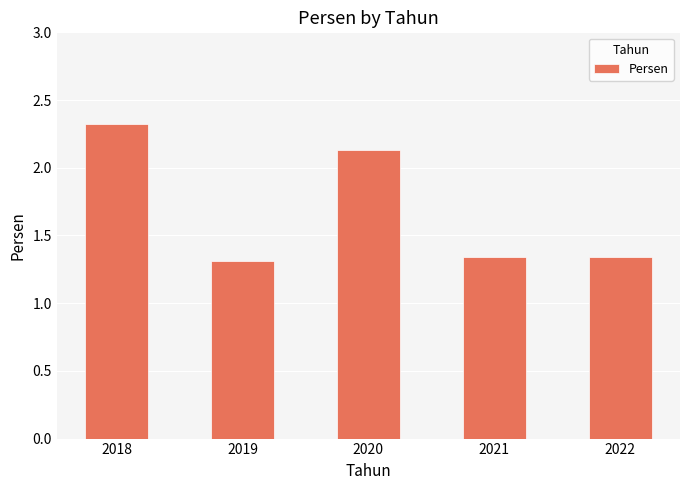

Which label corresponds to the largest value in the chart?

2018